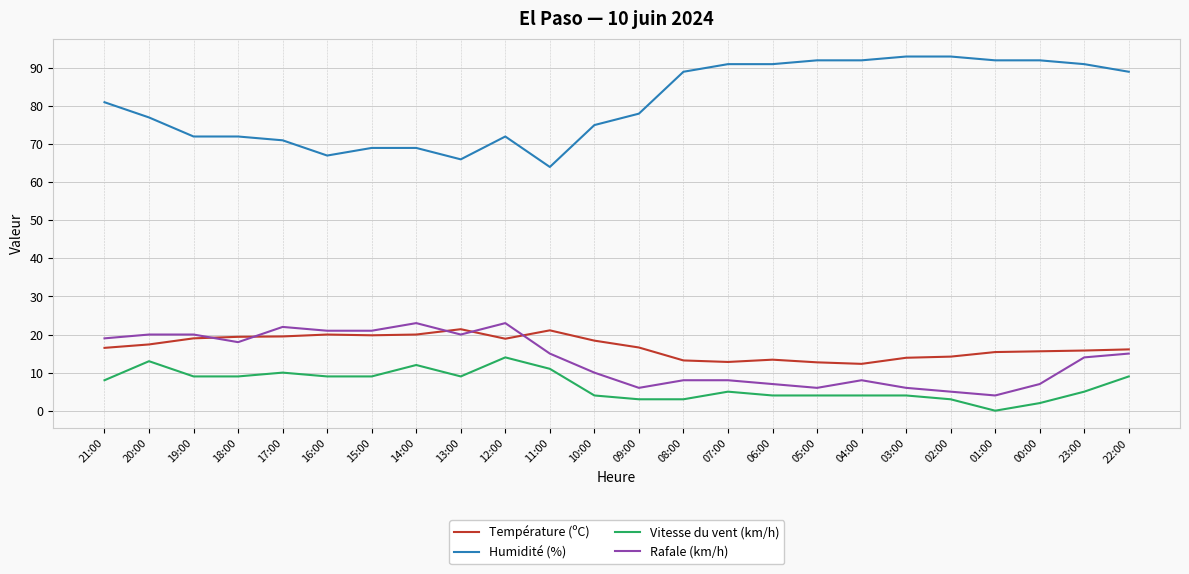

What are all the series names shown in the legend?

Température (ºC), Humidité (%), Vitesse du vent (km/h), Rafale (km/h)